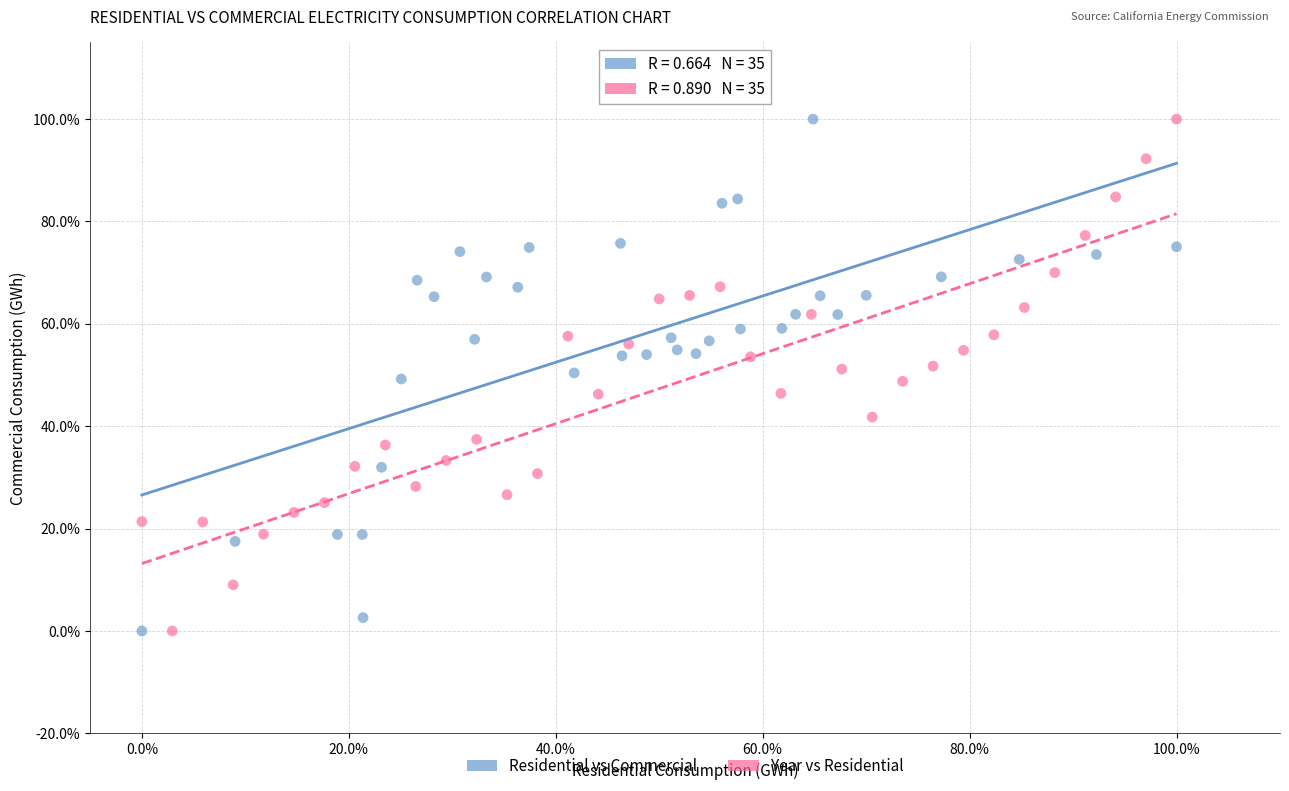

What are all the series names shown in the legend?

Residential vs Commercial, Year vs Residential